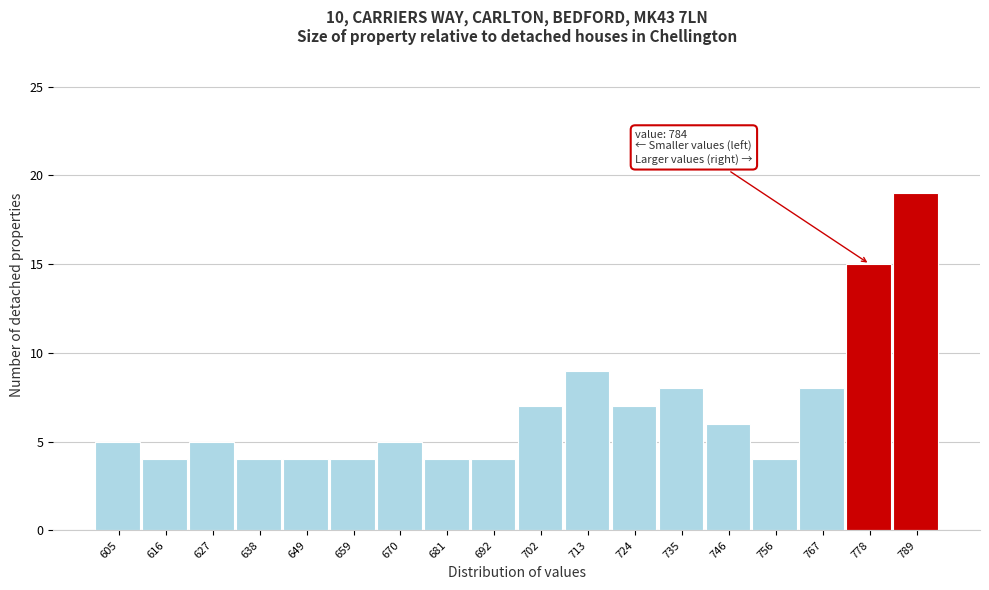

Reading left to right, what are all the values shown in this chart?

605=5	616=4	627=5	638=4	649=4	659=4	670=5	681=4	692=4	702=7	713=9	724=7	735=8	746=6	756=4	767=8	778=15	789=19